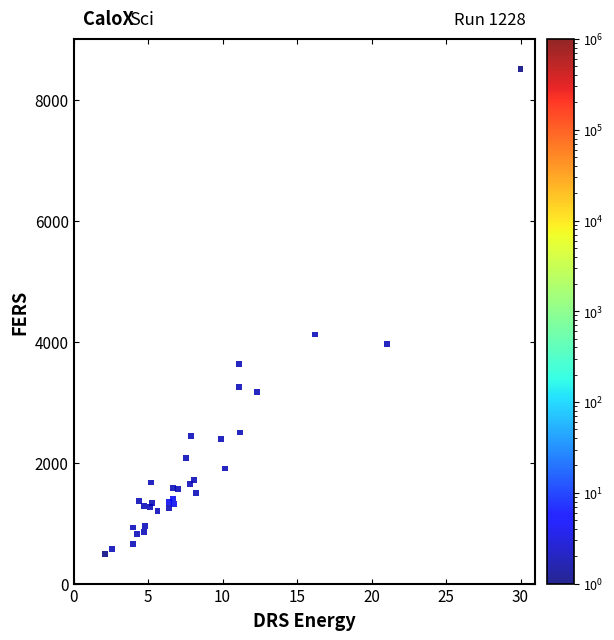

What Y value in the scatter plot is closest to 4497?

4116.5